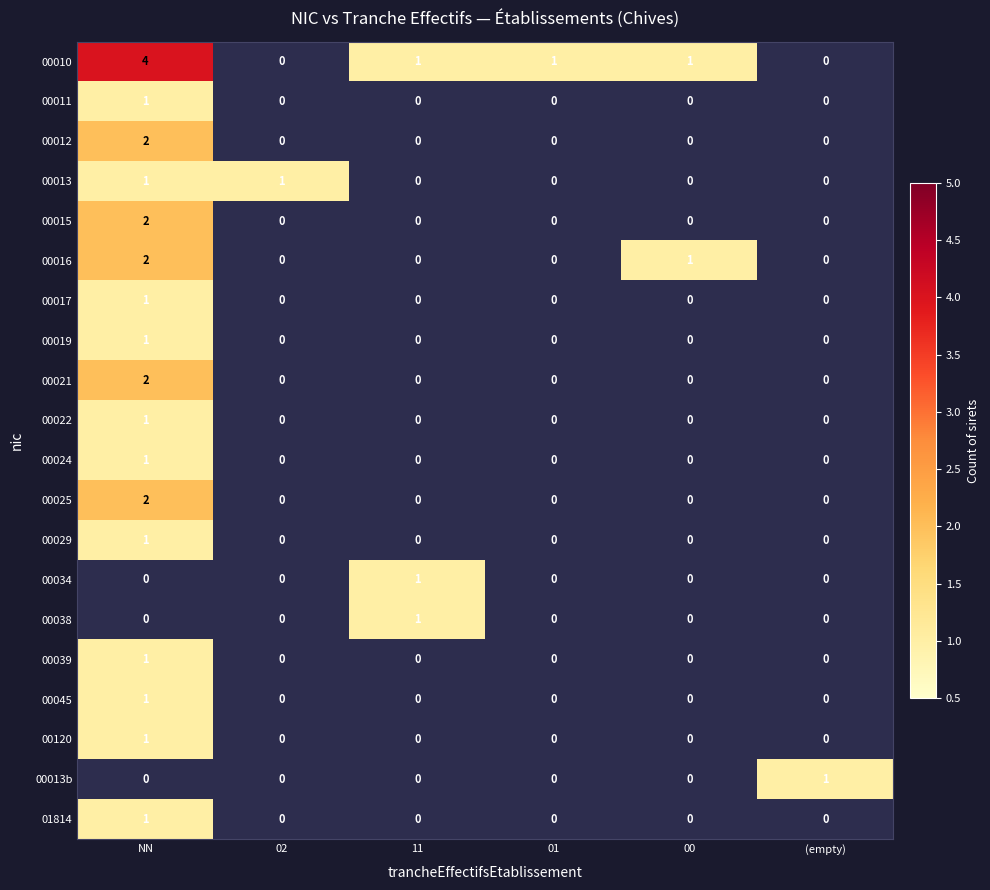

Count the 00022 values in the range 0 to 1.

6